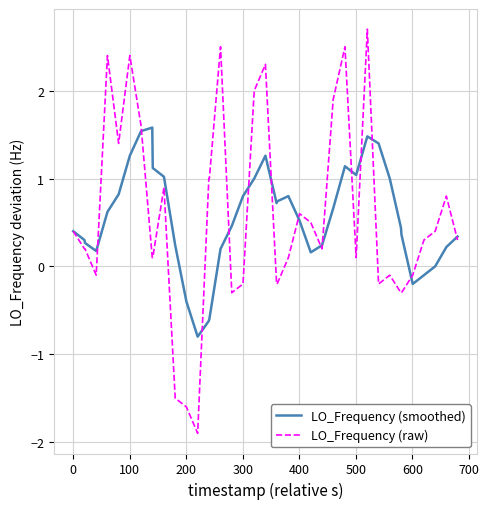

What is the maximum value shown in the chart?

2.7